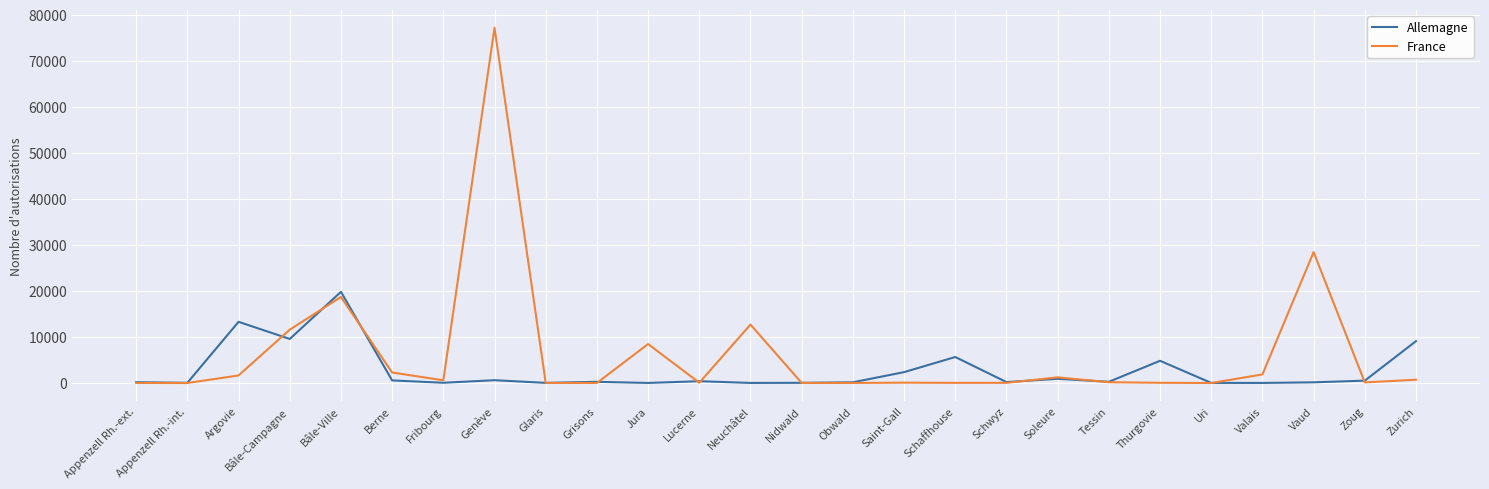

What is the spread (max minus min) of values at Nidwald?

30